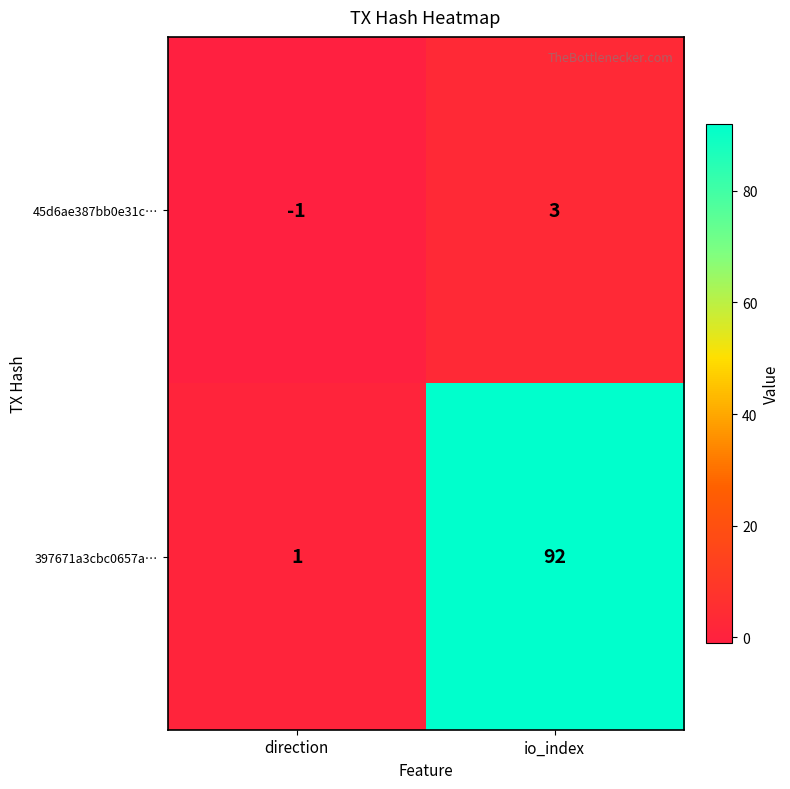

Which series has the largest total across all categories?

397671a3cbc0657a…